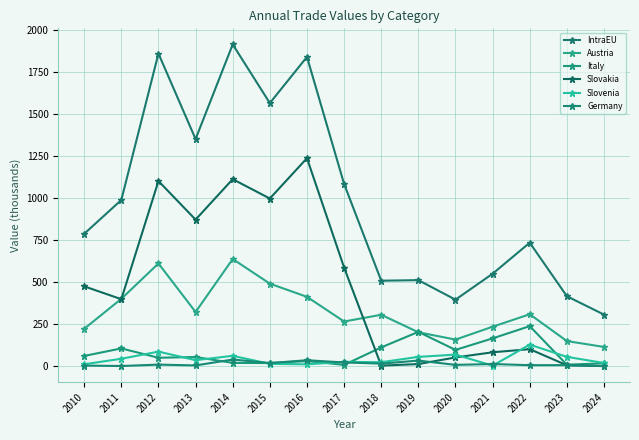

Reading left to right, list all the values displayed in this chart.

IntraEU: 788.0	989.5	1861.7	1352.4	1916.3	1566.8	1841.8	1085.1	508.6	512.0	395.7	550.2	735.1	416.2	306.6
Austria: 222.3	400.7	611.5	322.3	637.9	491.2	412.6	265.7	305.8	201.5	157.9	234.6	308.9	149.1	114.1
Italy: 60.5	105.3	49.7	54.2	19.1	18.0	29.8	7.3	111.4	203.9	96.6	165.1	238.1	8.2	17.0
Slovakia: 475.2	398.6	1102.4	872.5	1113.5	998.3	1238.6	587.0	2.9	12.1	51.6	82.3	100.8	4.8	0.0
Slovenia: 10.9	43.6	86.1	35.4	61.2	13.4	10.5	25.3	23.3	54.9	68.5	2.7	128.0	55.0	18.5
Germany: 3.2	0.6	8.9	4.1	39.1	18.1	35.0	21.7	14.7	32.9	7.3	12.4	5.3	5.8	0.0